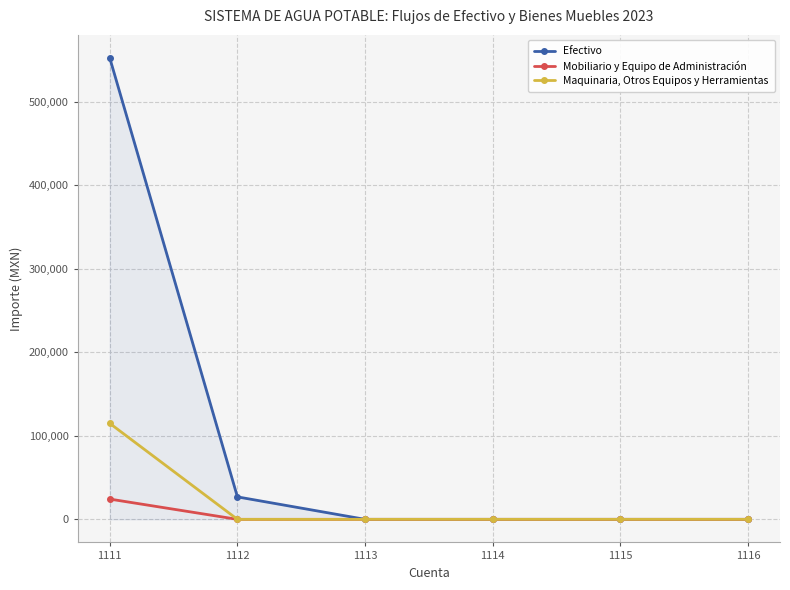

Which category has the highest value across all series?

1111